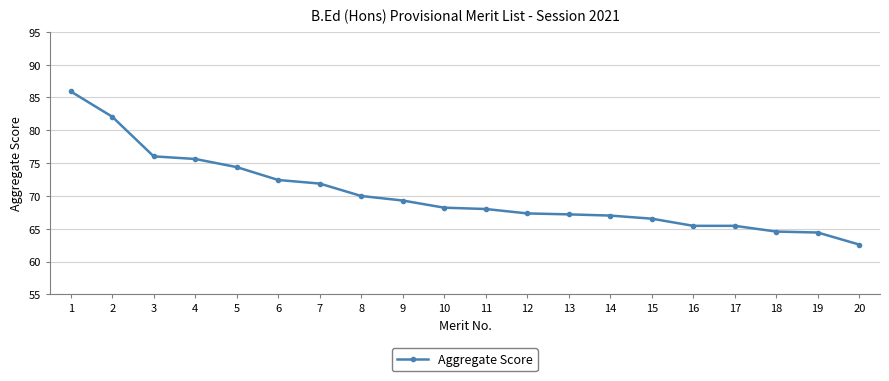

What is the value of the 17th point from the left?

65.5